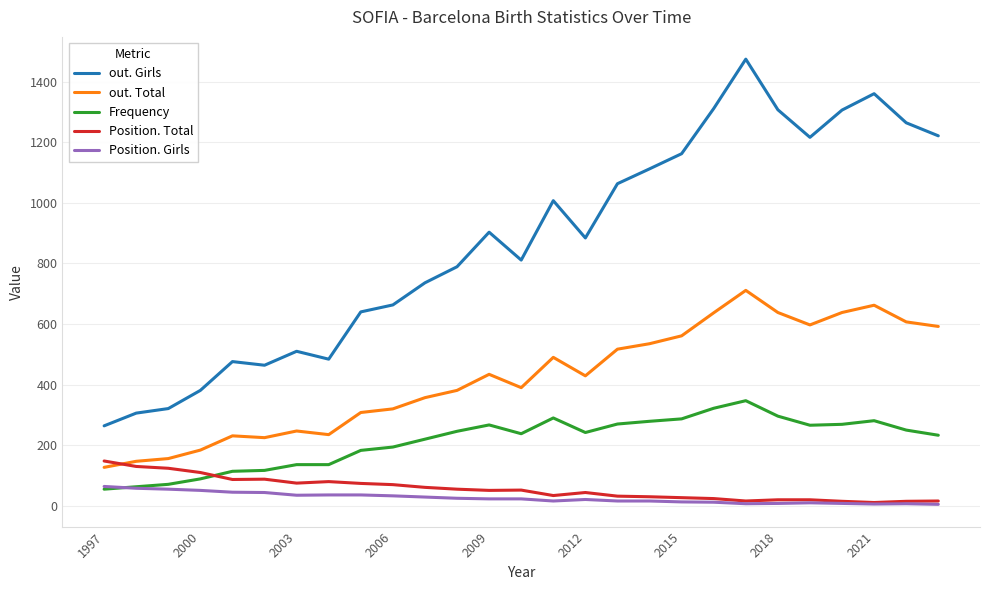

Which series has the largest total across all categories?

out. Girls